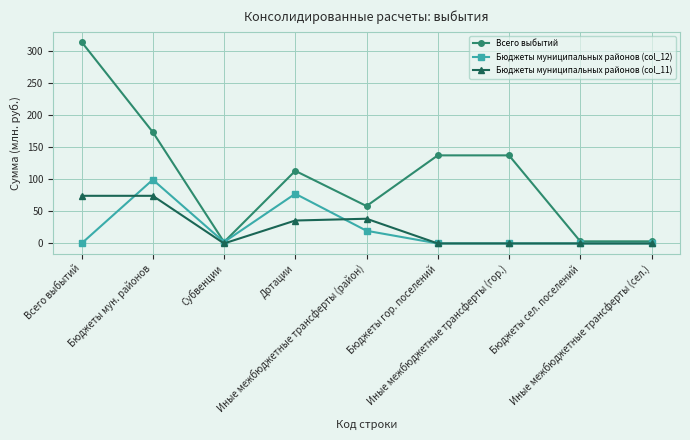

True or false: Бюджеты муниципальных районов (col_12) has a value of -52.6 at Иные межбюджетные трансферты (гор.).

False